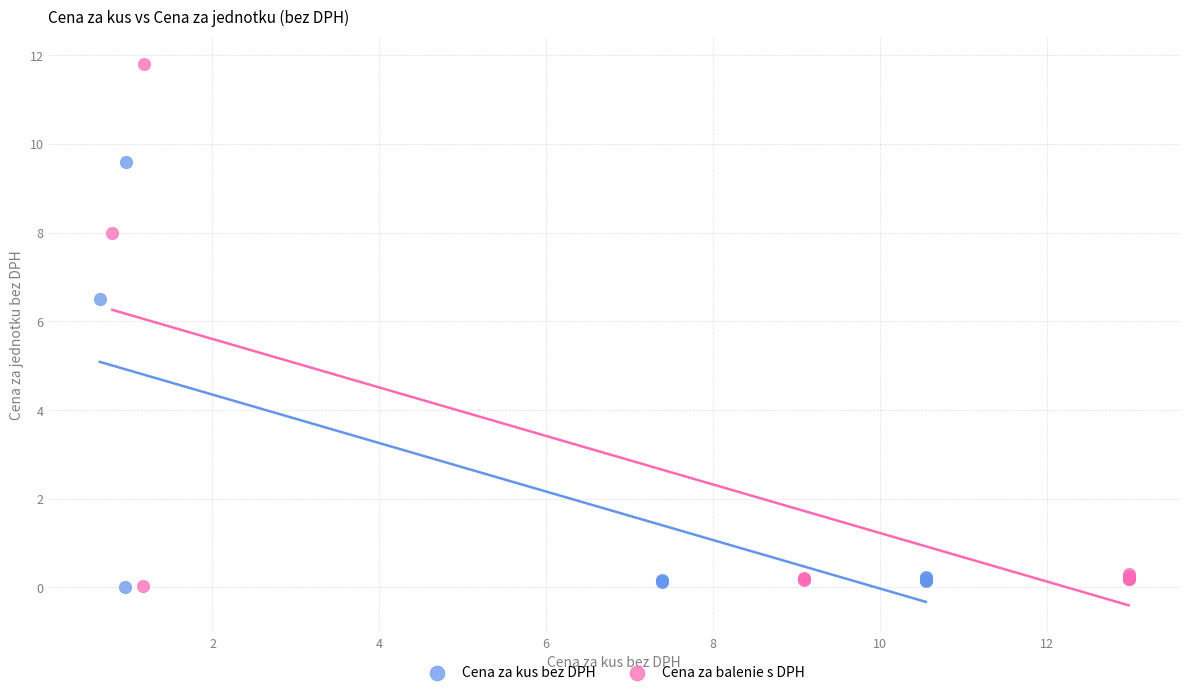

Which series has the largest Y range (max minus min)?

Cena za balenie s DPH